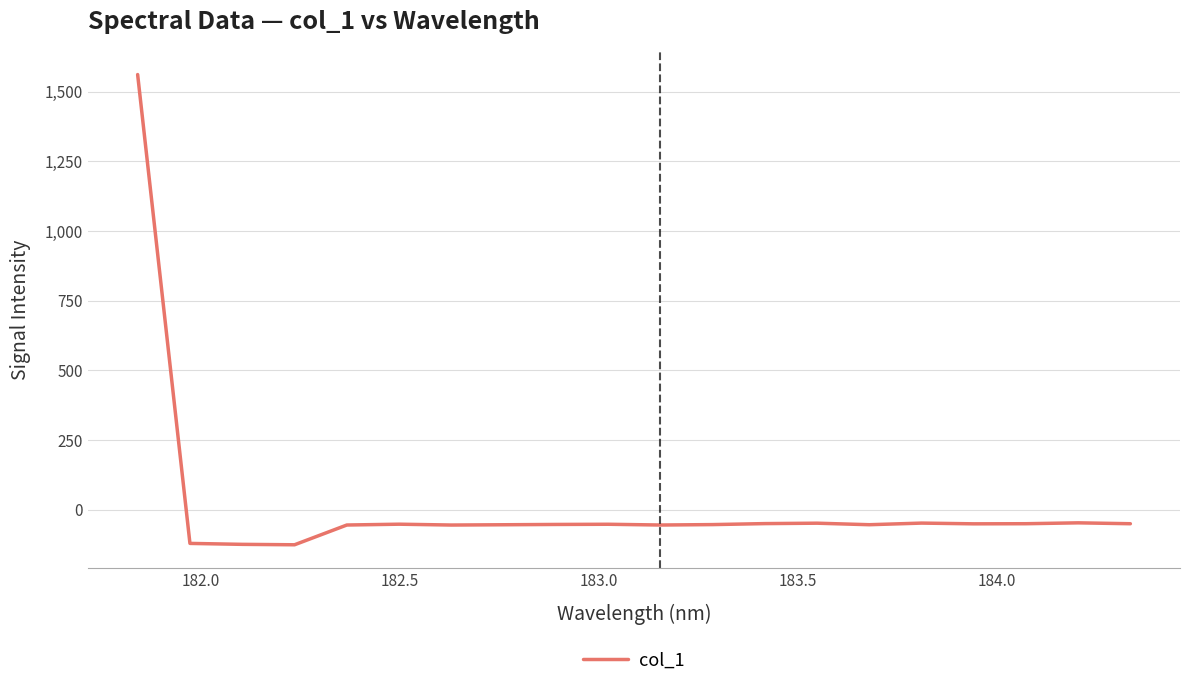

What is the difference between the maximum and second lowest values?

1686.0